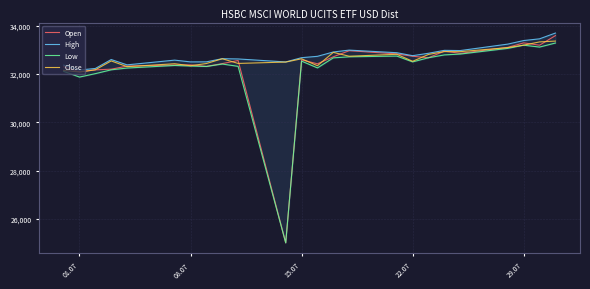

What is the sum of all Close values?

783775